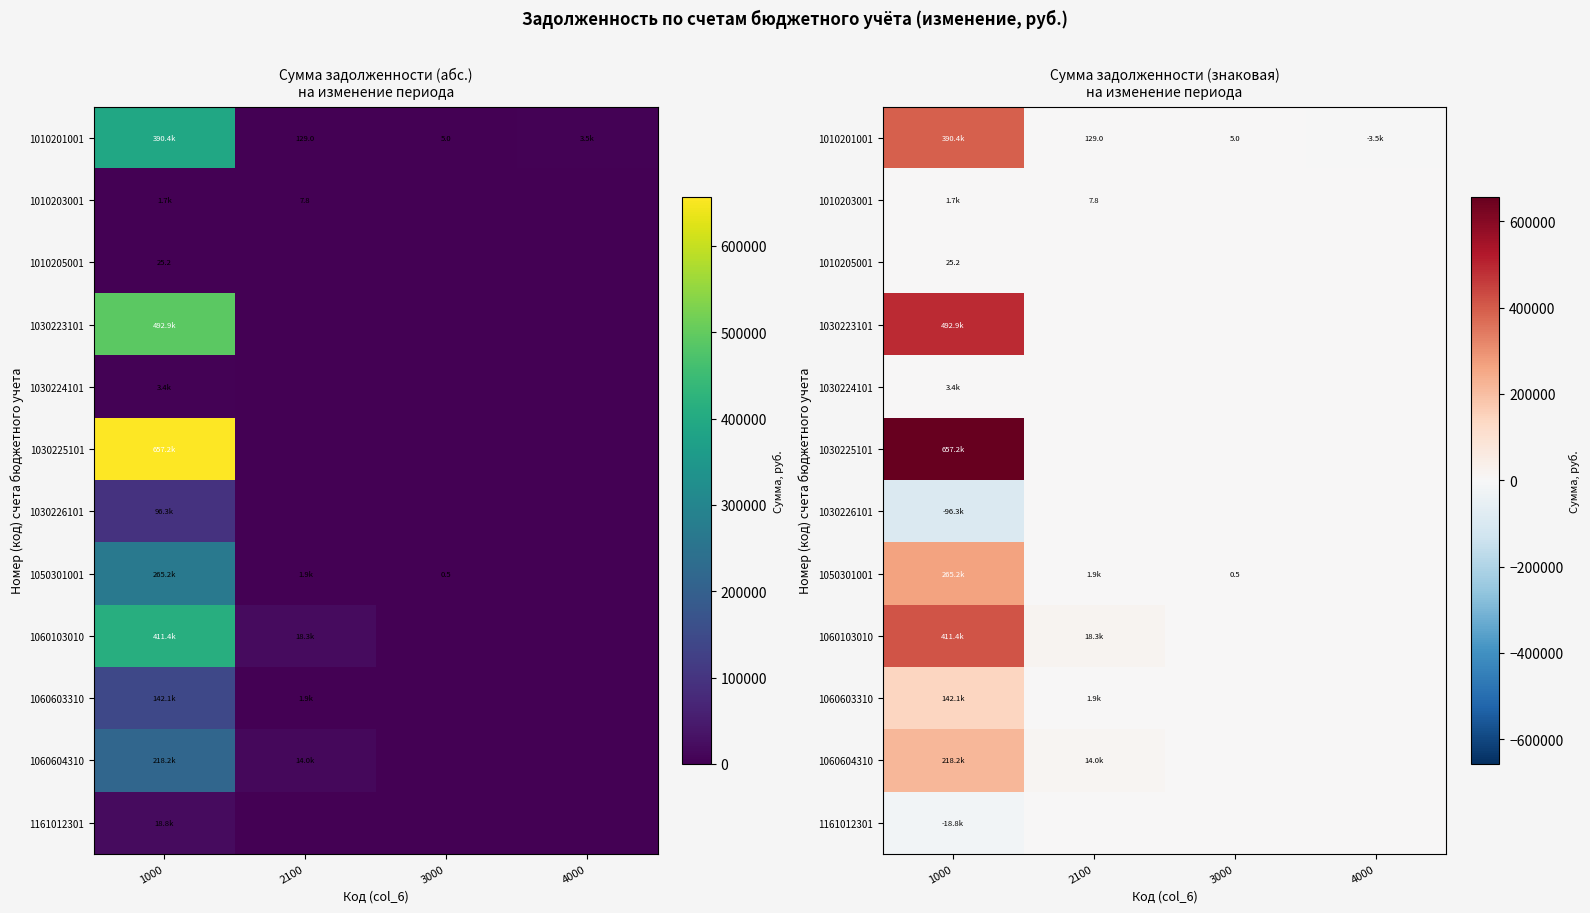

At how many categories does at least one series exceed 456750?

1